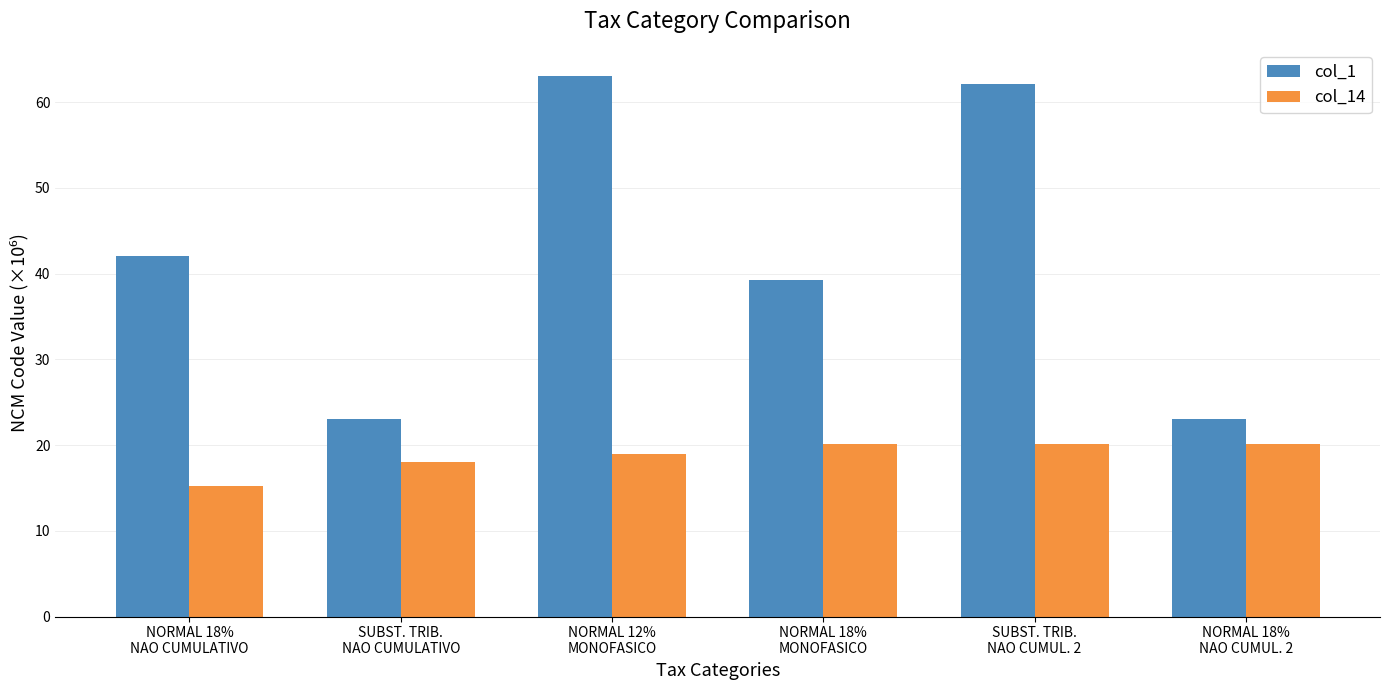

Rank the series by their average value, from highest to lowest.

col_1, col_14